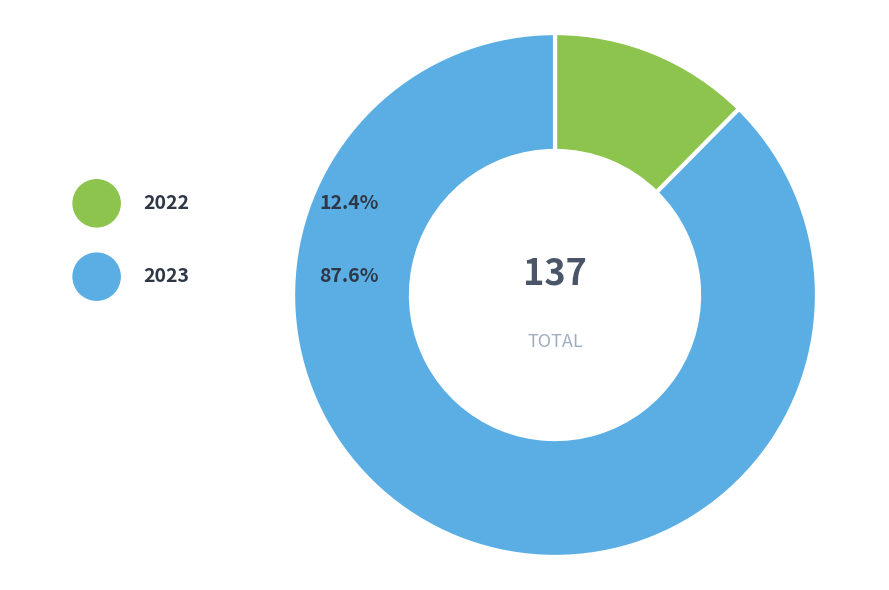

What percentage is the 2023 slice, to the nearest percent?

88%